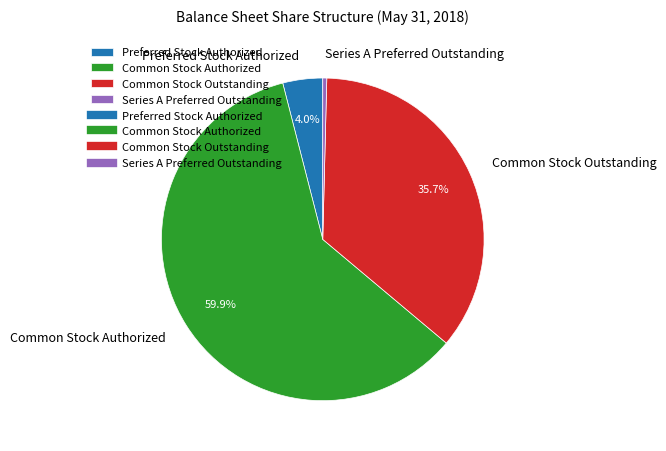

Which slice is the smallest?

Series A Preferred Outstanding